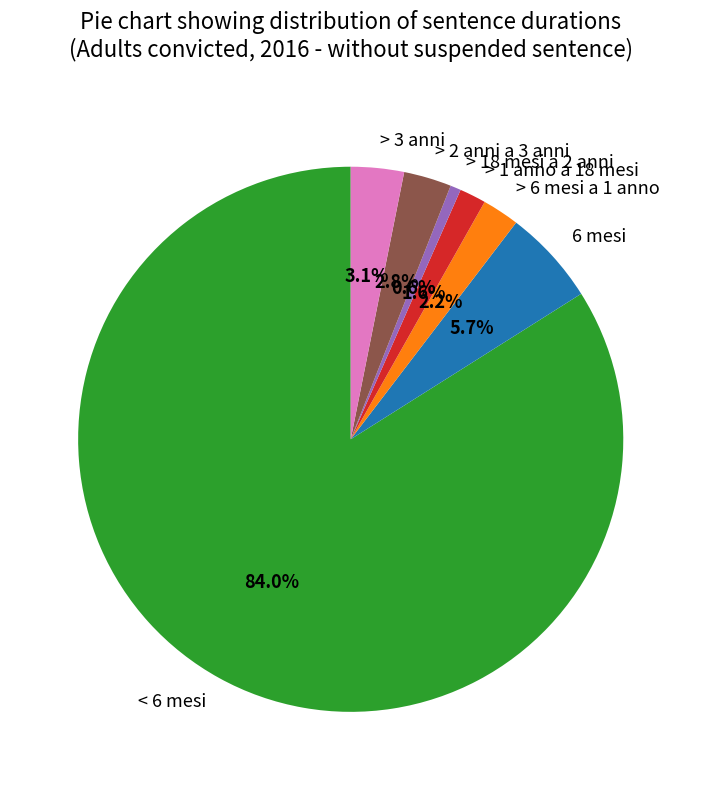

Combined, do > 3 anni and < 6 mesi account for over 50%?

Yes